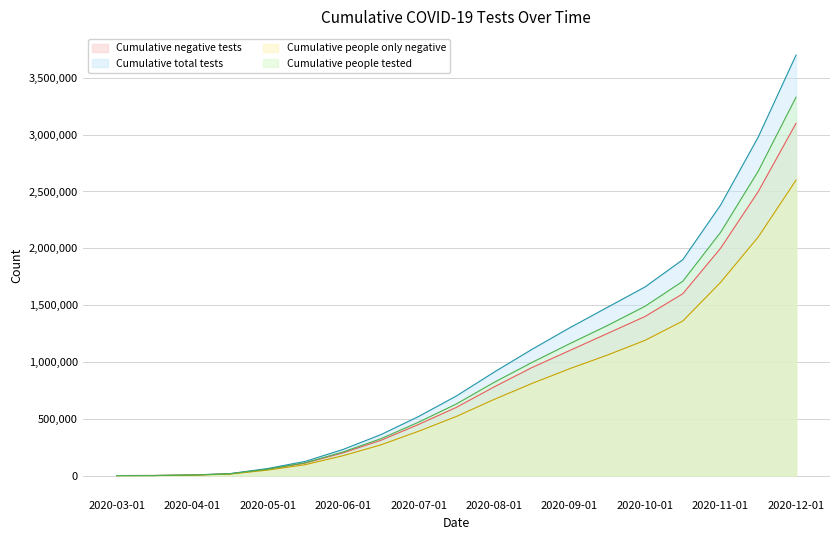

What is the average value of the Cumulative total tests series?

1023133